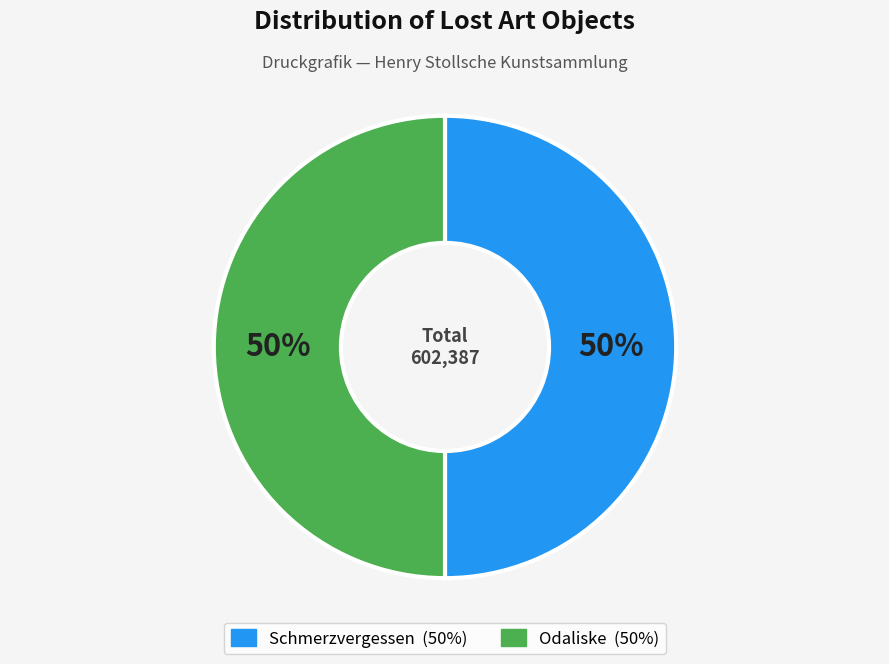

To the nearest percent, what portion does Schmerzvergessen represent?

50%